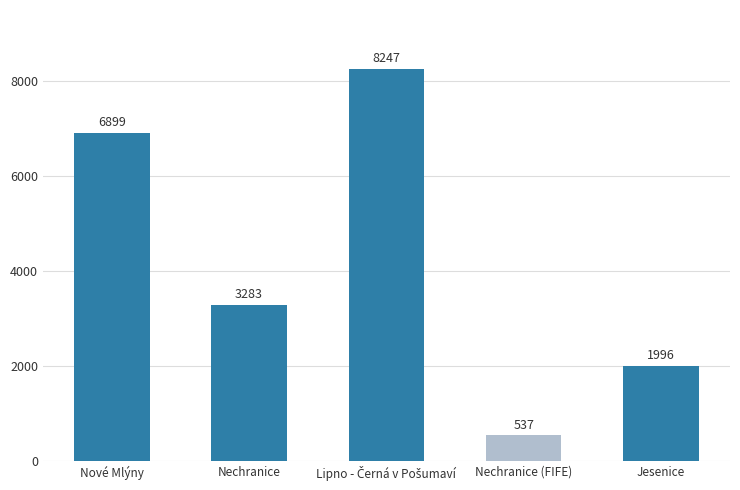

Does the chart contain any negative values?

No